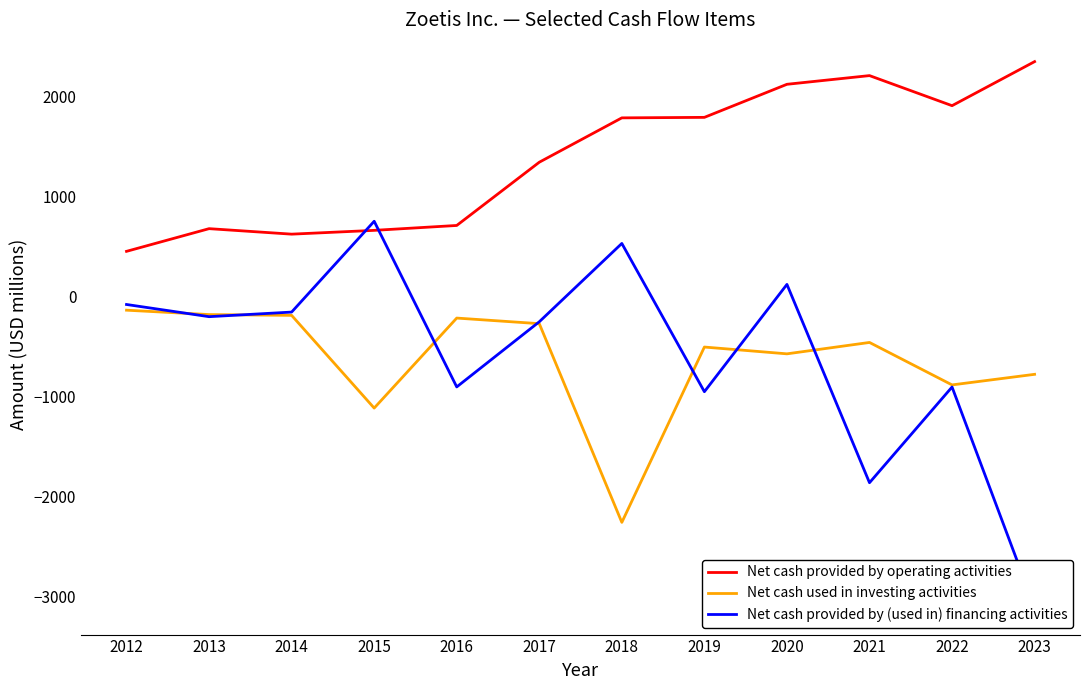

Reading left to right, list all the values displayed in this chart.

Net cash provided by operating activities: 2012=454	2013=681	2014=626	2015=664	2016=713	2017=1346	2018=1790	2019=1795	2020=2126	2021=2213	2022=1912	2023=2353
Net cash used in investing activities: 2012=-135	2013=-179	2014=-187	2015=-1115	2016=-214	2017=-270	2018=-2259	2019=-504	2020=-572	2021=-458	2022=-883	2023=-777
Net cash provided by (used in) financing activities: 2012=-78	2013=-200	2014=-154	2015=755	2016=-903	2017=-251	2018=533	2019=-951	2020=123	2021=-1862	2022=-904	2023=-3109